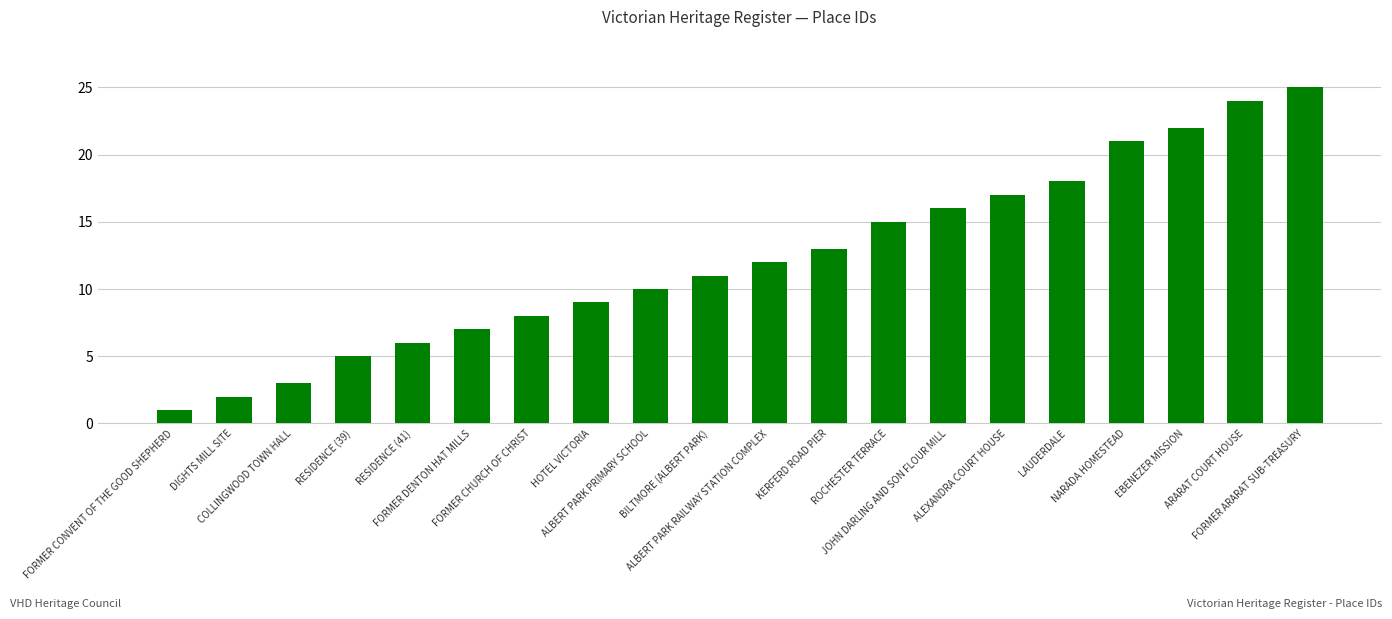

Rank the categories by value from highest to lowest.

FORMER ARARAT SUB-TREASURY, ARARAT COURT HOUSE, EBENEZER MISSION, NARADA HOMESTEAD, LAUDERDALE, ALEXANDRA COURT HOUSE, JOHN DARLING AND SON FLOUR MILL, ROCHESTER TERRACE, KERFERD ROAD PIER, ALBERT PARK RAILWAY STATION COMPLEX, BILTMORE (ALBERT PARK), ALBERT PARK PRIMARY SCHOOL, HOTEL VICTORIA, FORMER CHURCH OF CHRIST, FORMER DENTON HAT MILLS, RESIDENCE (41), RESIDENCE (39), COLLINGWOOD TOWN HALL, DIGHTS MILL SITE, FORMER CONVENT OF THE GOOD SHEPHERD